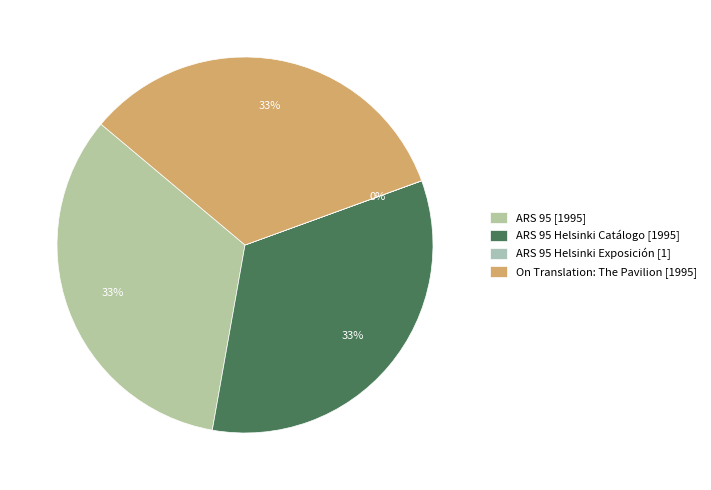

How many segments does this pie chart have?

4